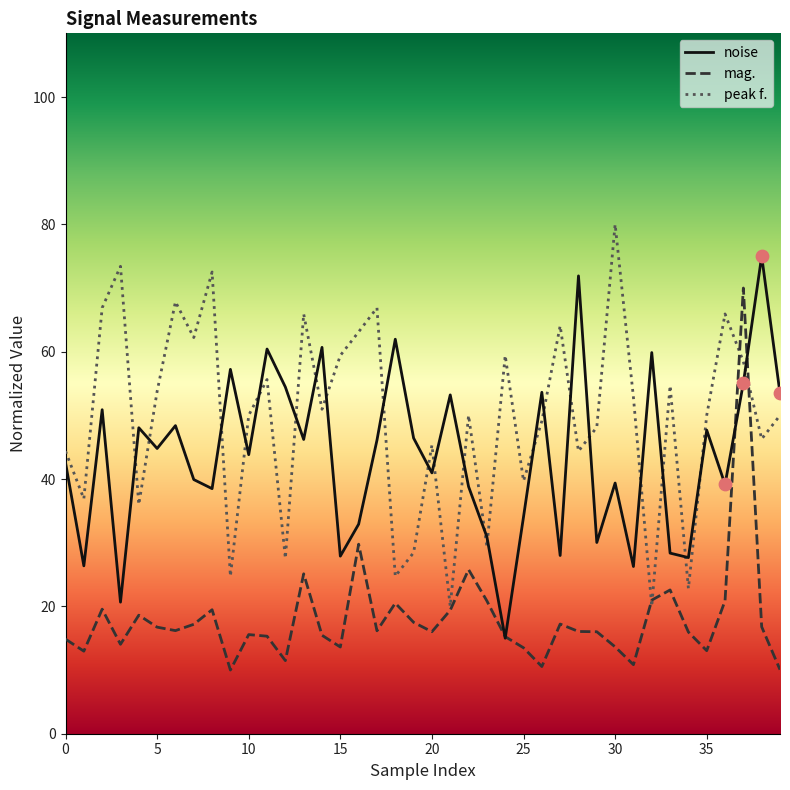

Which series has the largest total across all categories?

peak f.